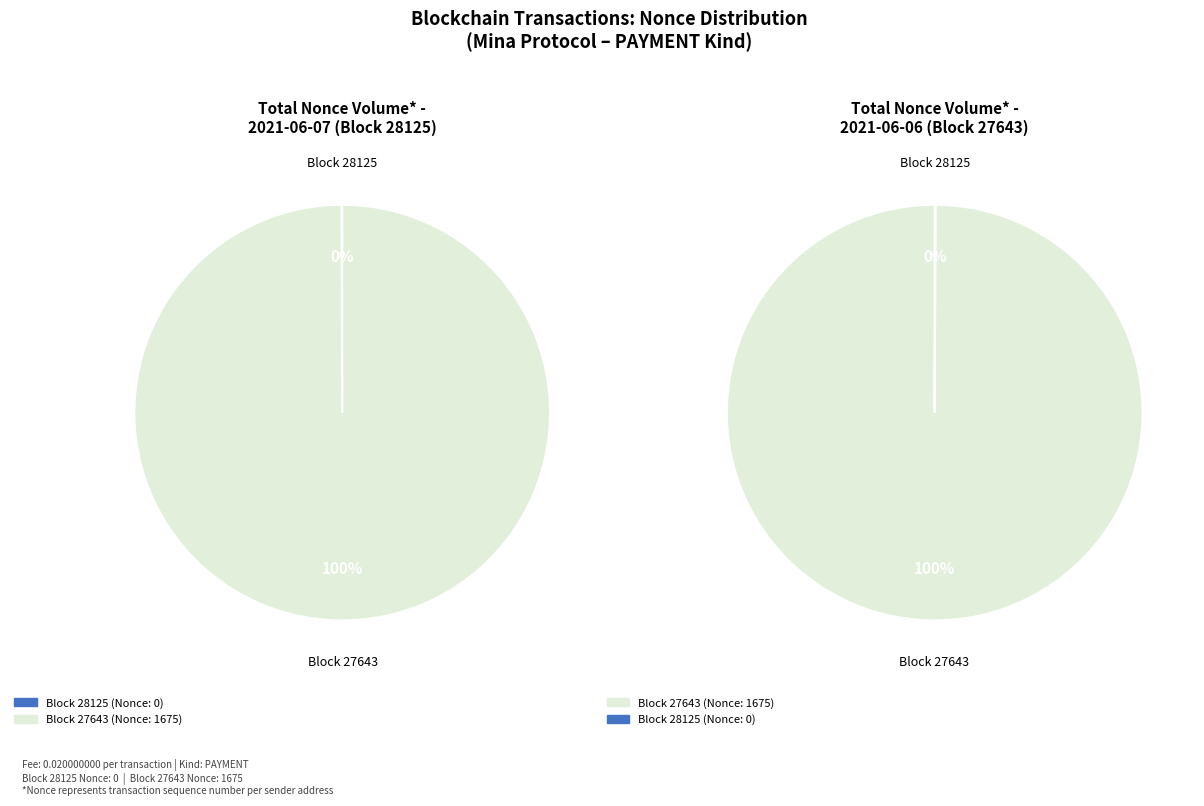

How many slices are in this pie chart?

2